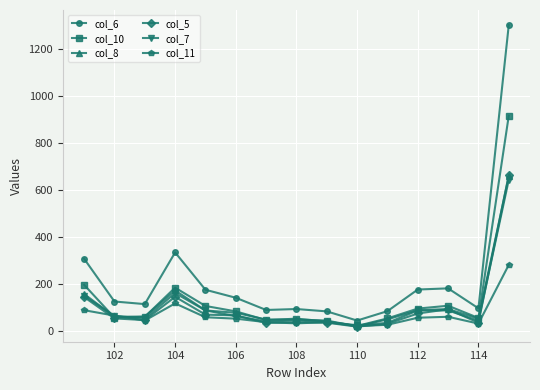

Does the chart display data point markers on the line(s)?

Yes